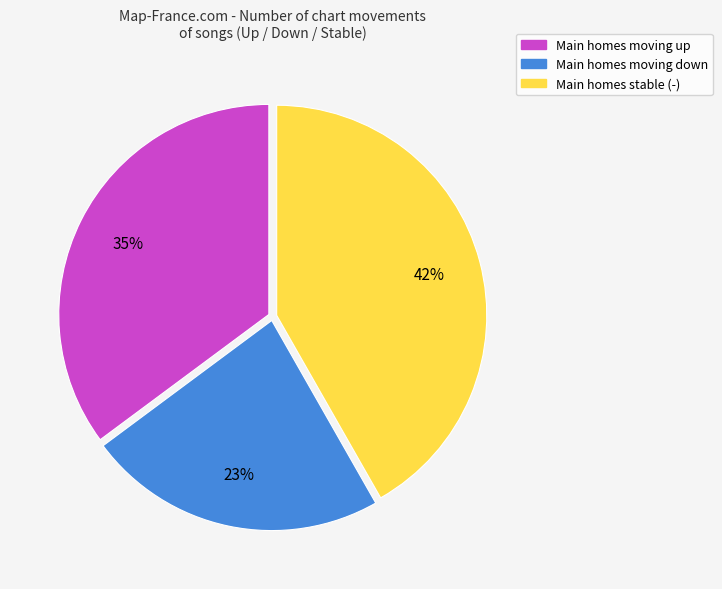

To the nearest percent, what percentage of the pie is Main homes stable (-)?

42%